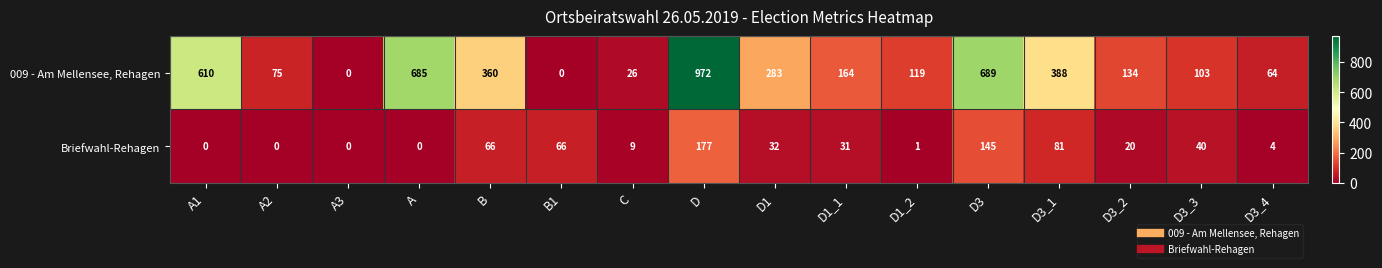

Rank the series by their maximum value, from highest to lowest.

009 - Am Mellensee, Rehagen, Briefwahl-Rehagen